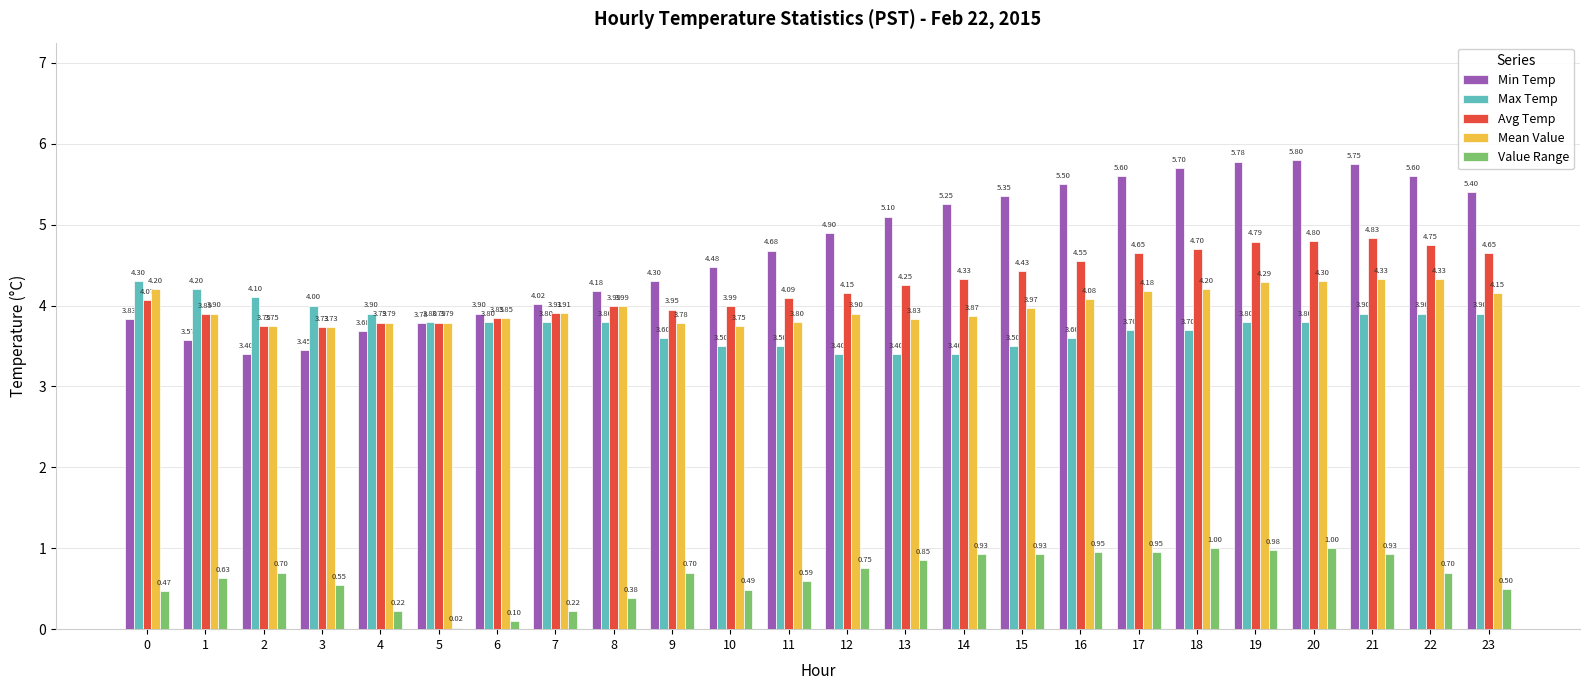

What is the sum of all Min Temp values?

113.0